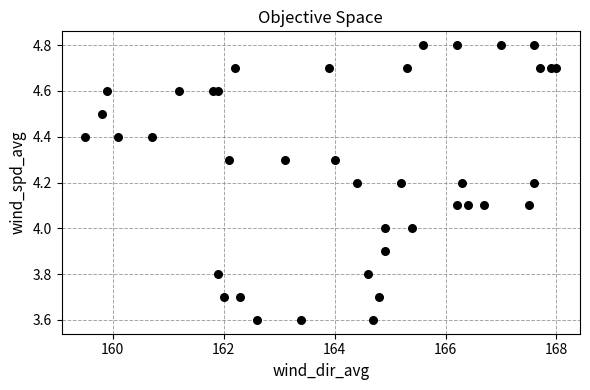

What is the range of Y values (max minus min)?

1.2